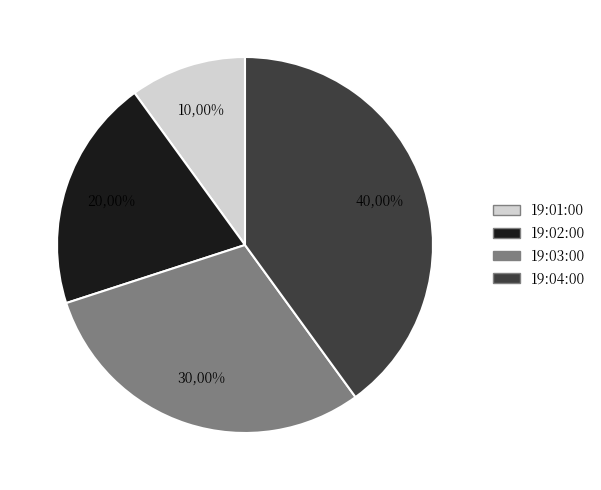

Is there any slice that represents more than half of the pie?

No